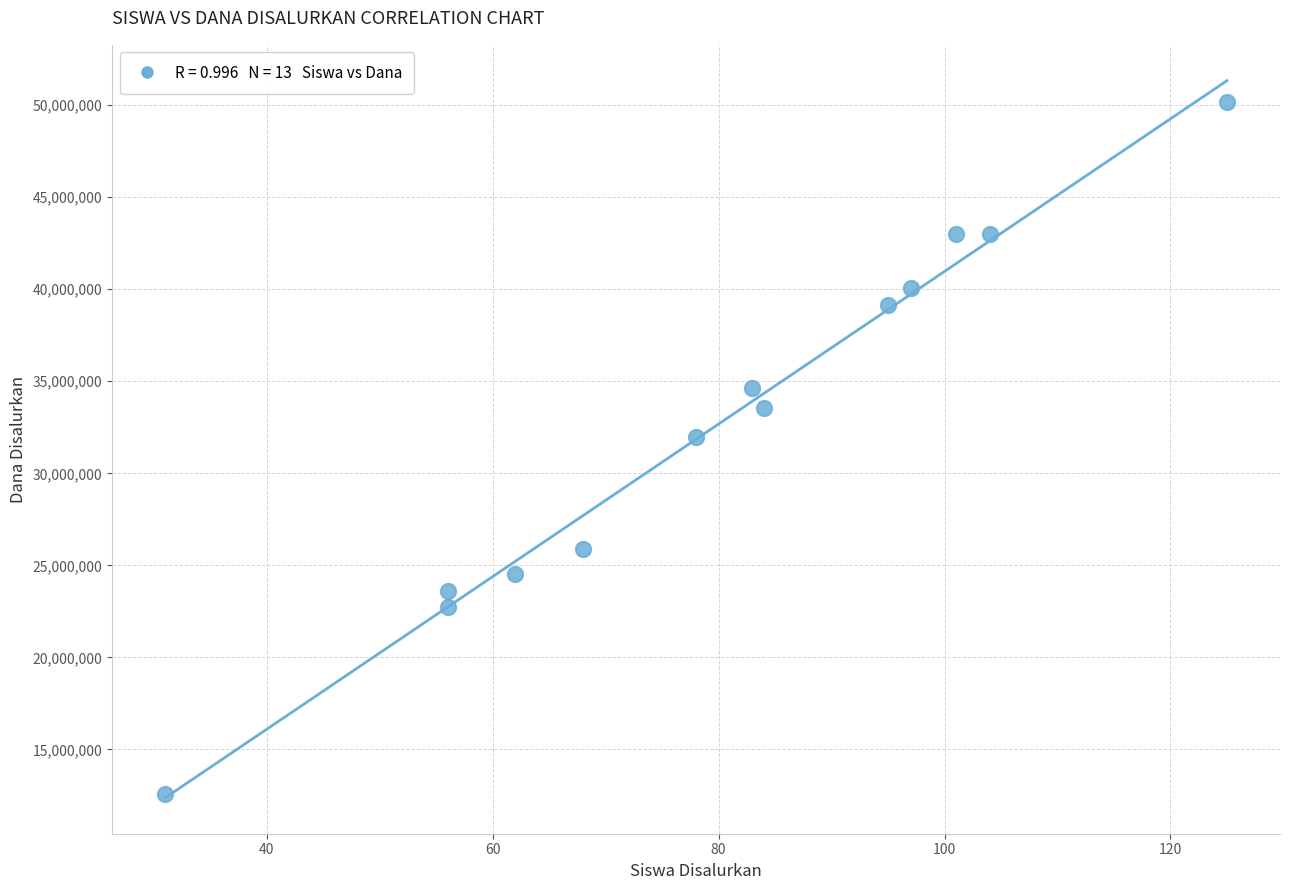

What Y value in the scatter plot is closest to 31387500?

31950000